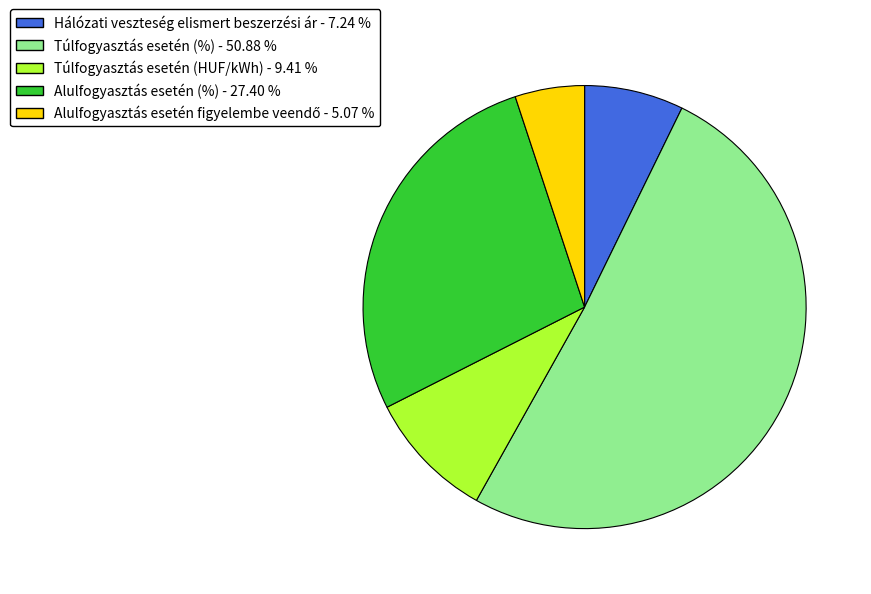

The Hálózati veszteség elismert beszerzési ár slice represents 7% of the pie. True or false?

True